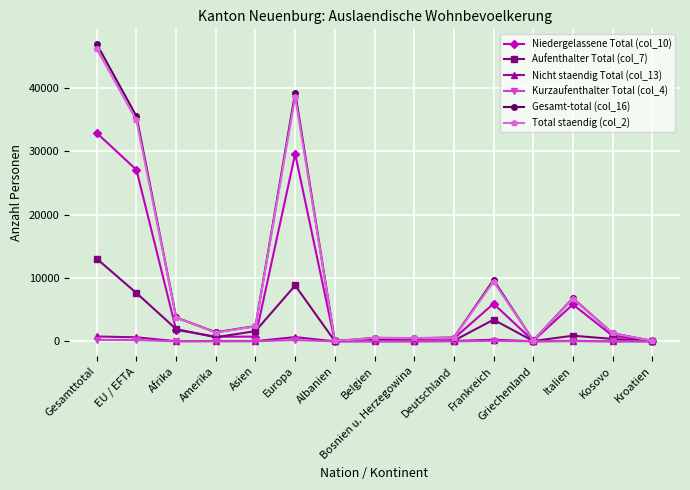

In Niedergelassene Total (col_10), how many points are lower than both neighbors (excluding endpoints)?

3